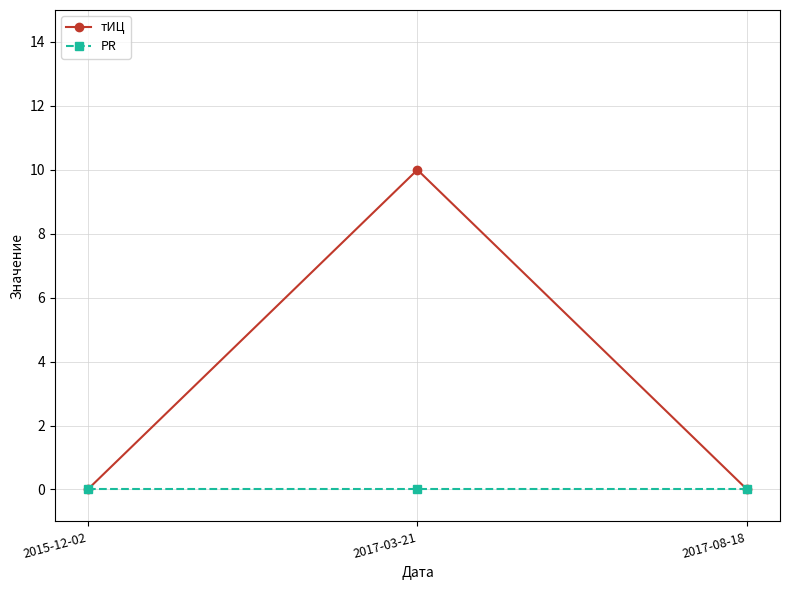

What is the label of the 1st point from the right?

2017-08-18